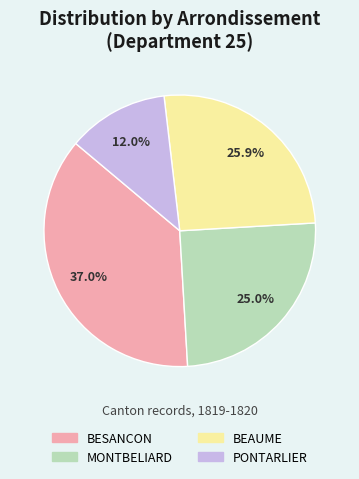

What is the ratio of the value at PONTARLIER to the value at BEAUME?

0.5